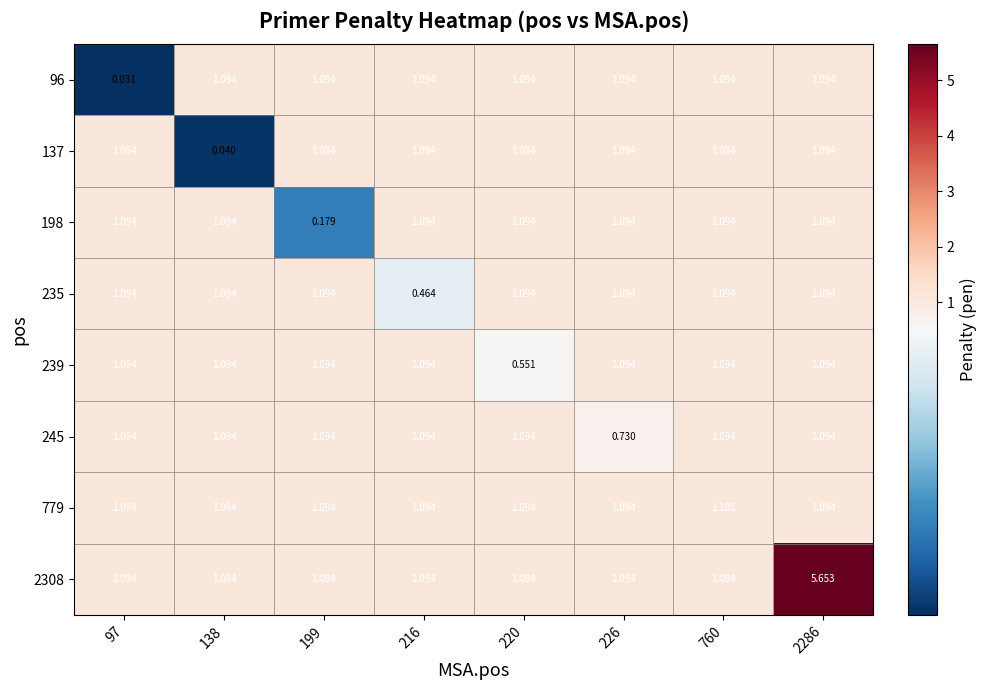

Count the number of categories in the chart.

8